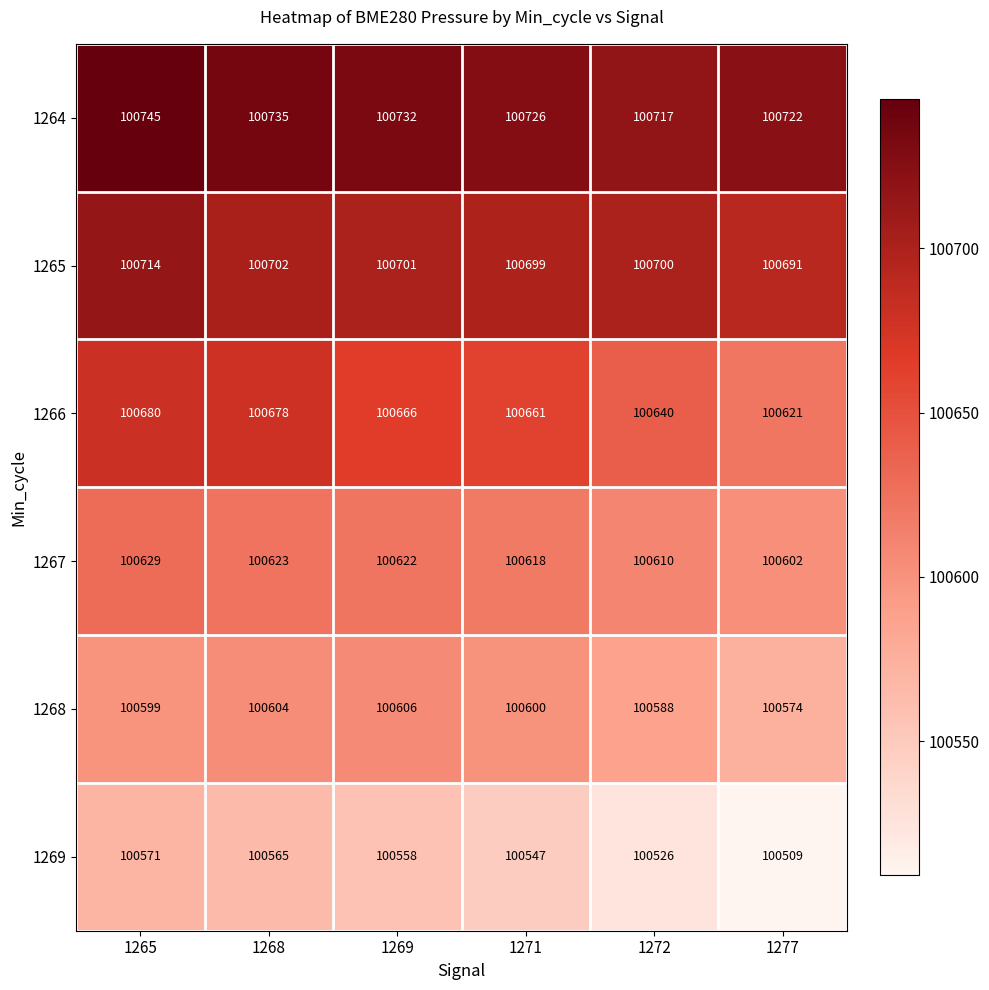

What is the average value of the 1265 series?

100701